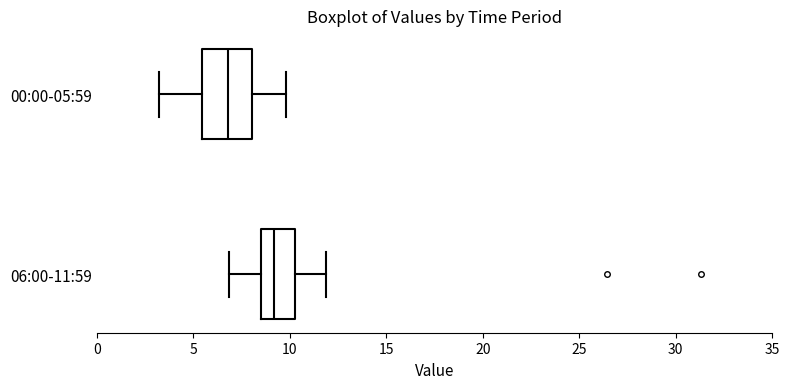

Reading bottom to top, read every box against the x-axis: the position of its median line, the range the box covers, and the ends of its whiskers. The values are not printed on the chart, so give them approximately, as read against the axis.

06:00-11:59: median 9.0, box 8.5 to 10.5, whiskers 7.0 to 12.0
00:00-05:59: median 7.0, box 5.5 to 8.0, whiskers 3.0 to 10.0